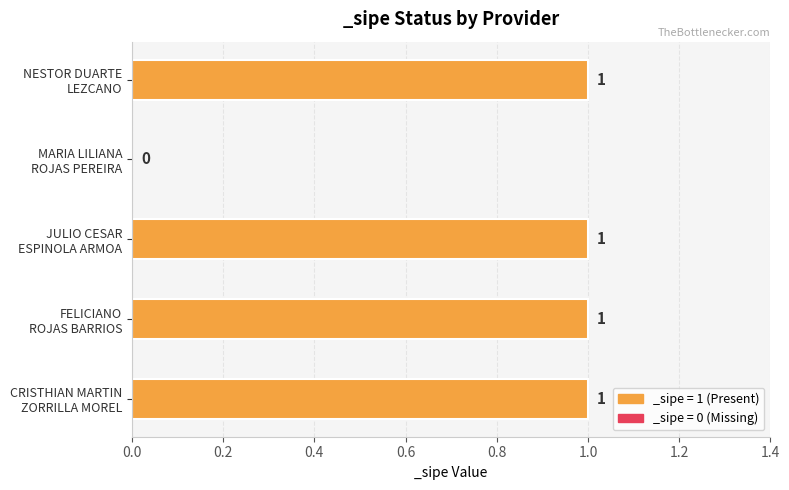

Which has a higher value, MARIA LILIANA
ROJAS PEREIRA or CRISTHIAN MARTIN
ZORRILLA MOREL?

CRISTHIAN MARTIN
ZORRILLA MOREL